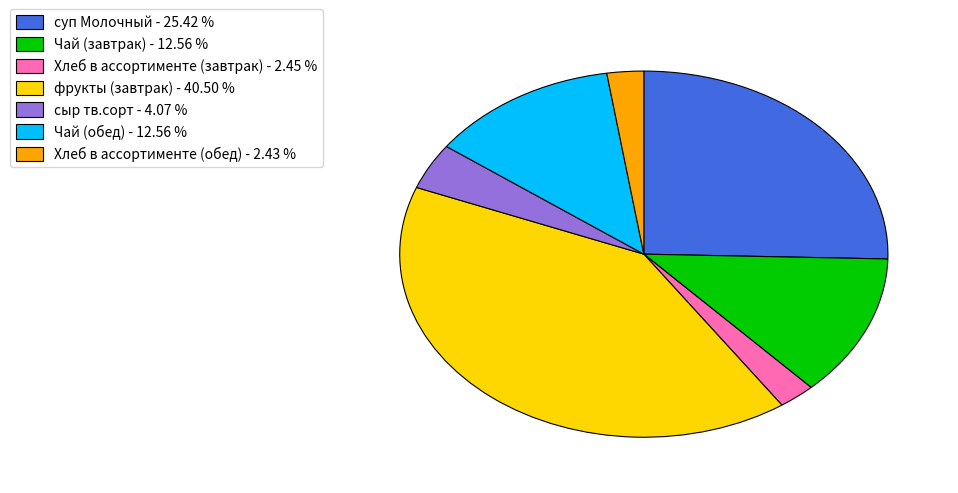

Is it true that Хлеб в ассортименте (обед) is 11% of the pie?

False